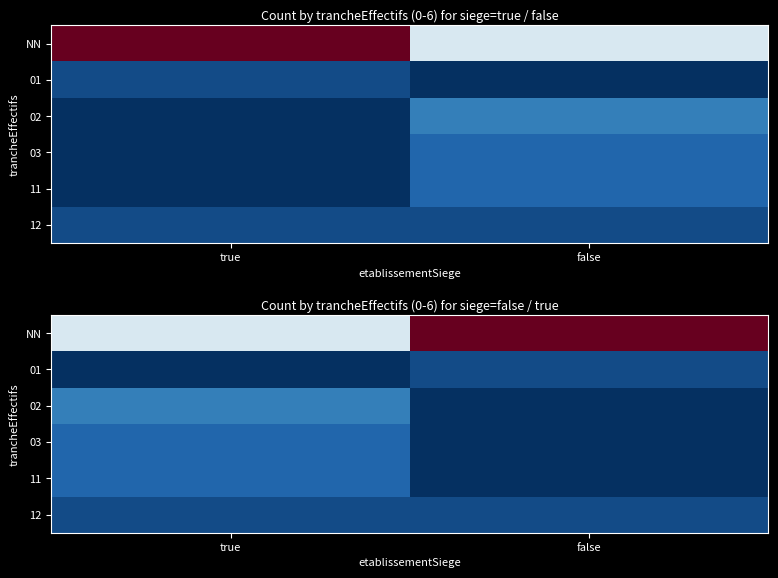

What is the difference between the maximum and minimum values in the NN series?

11